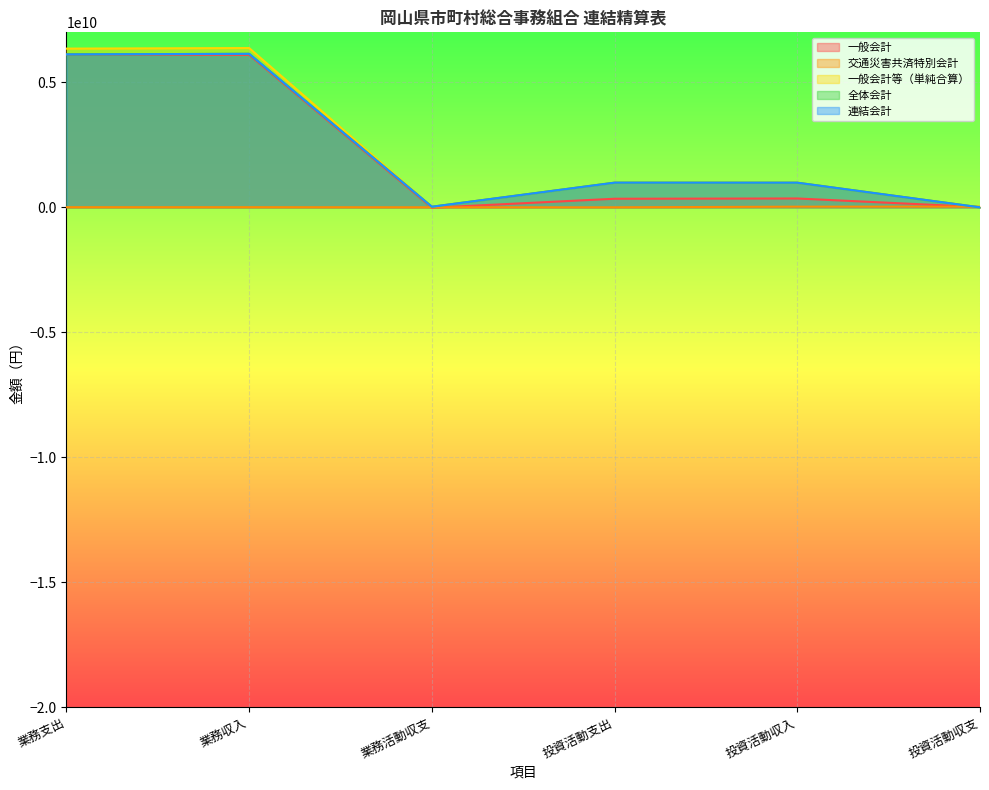

What is the sum of the 一般会計 values at 投資活動収支 and 業務支出?

6124460376